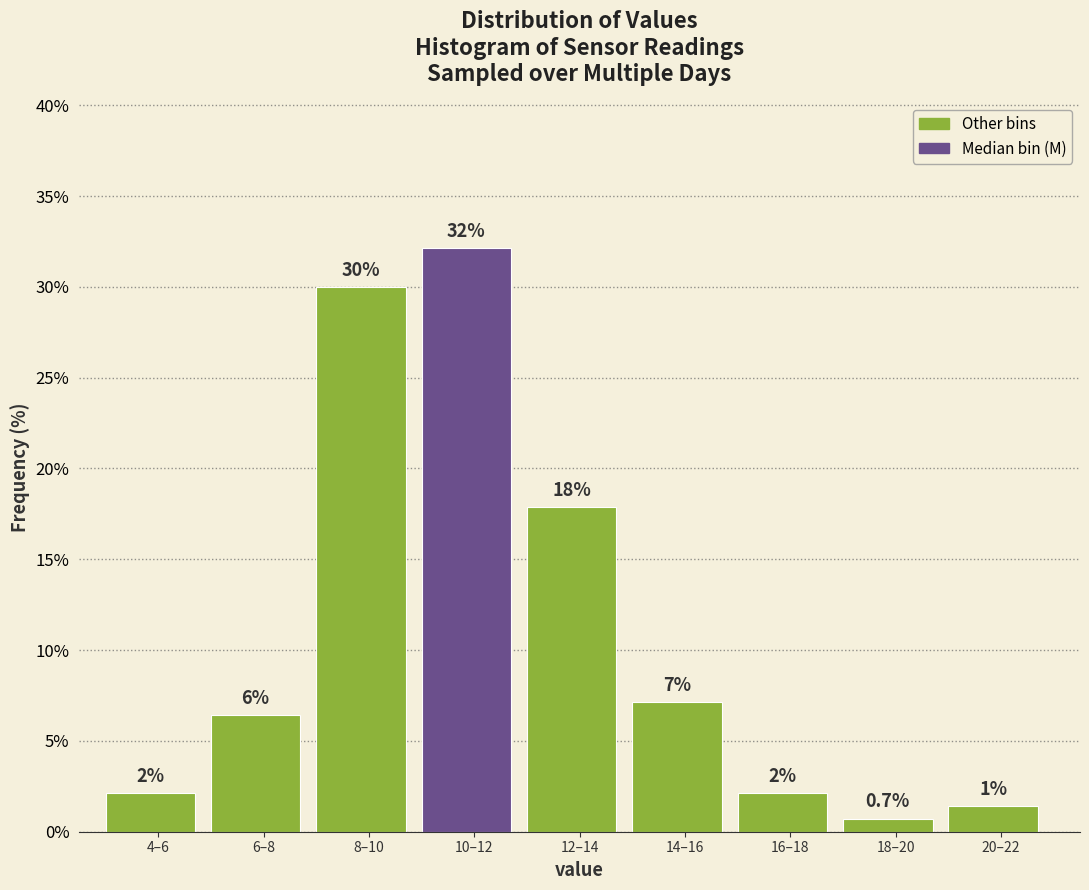

Are the bars horizontal?

No